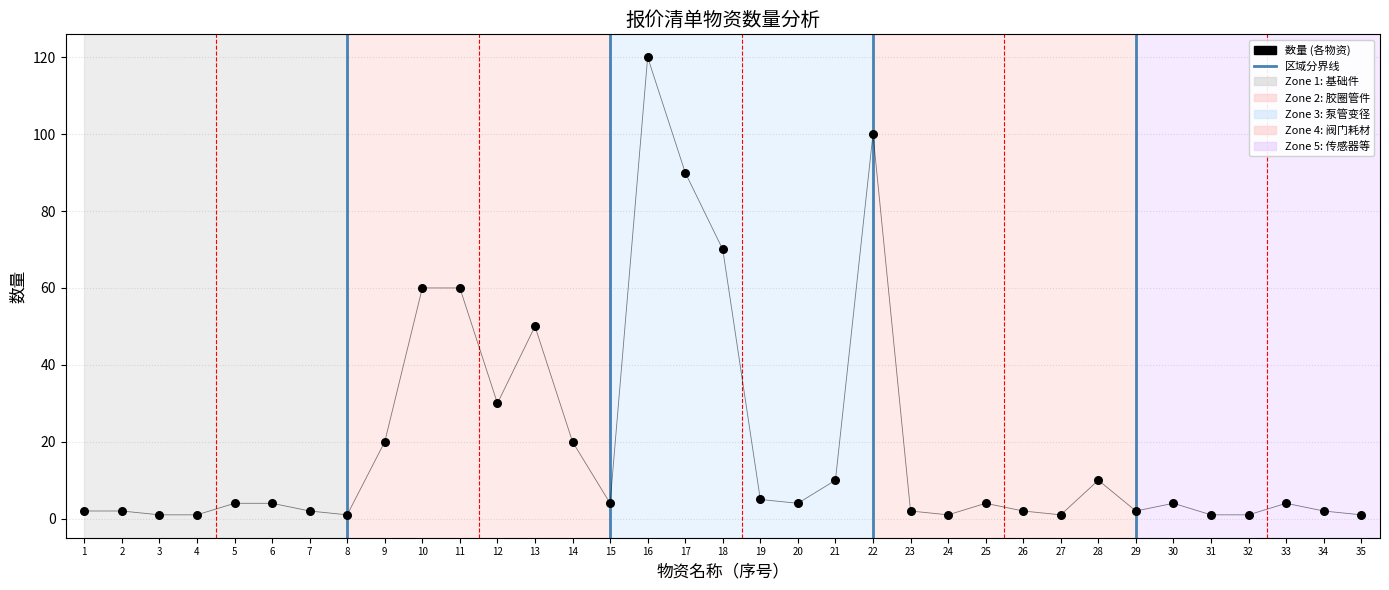

What is the range of Y values (max minus min)?

119